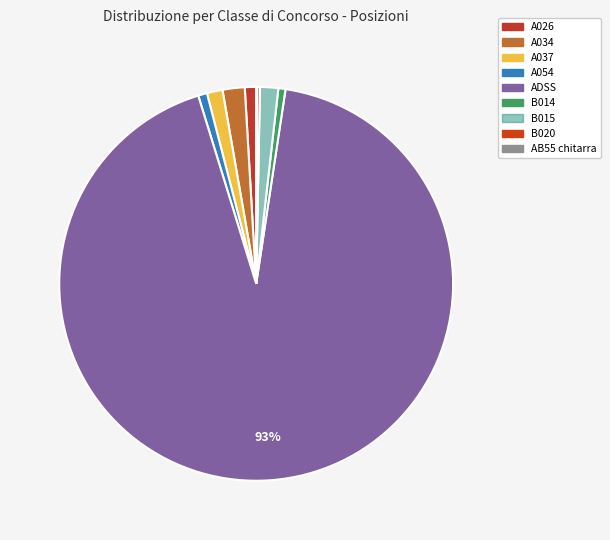

What is the ratio of the value at A037 to the value at ADSS?

0.0